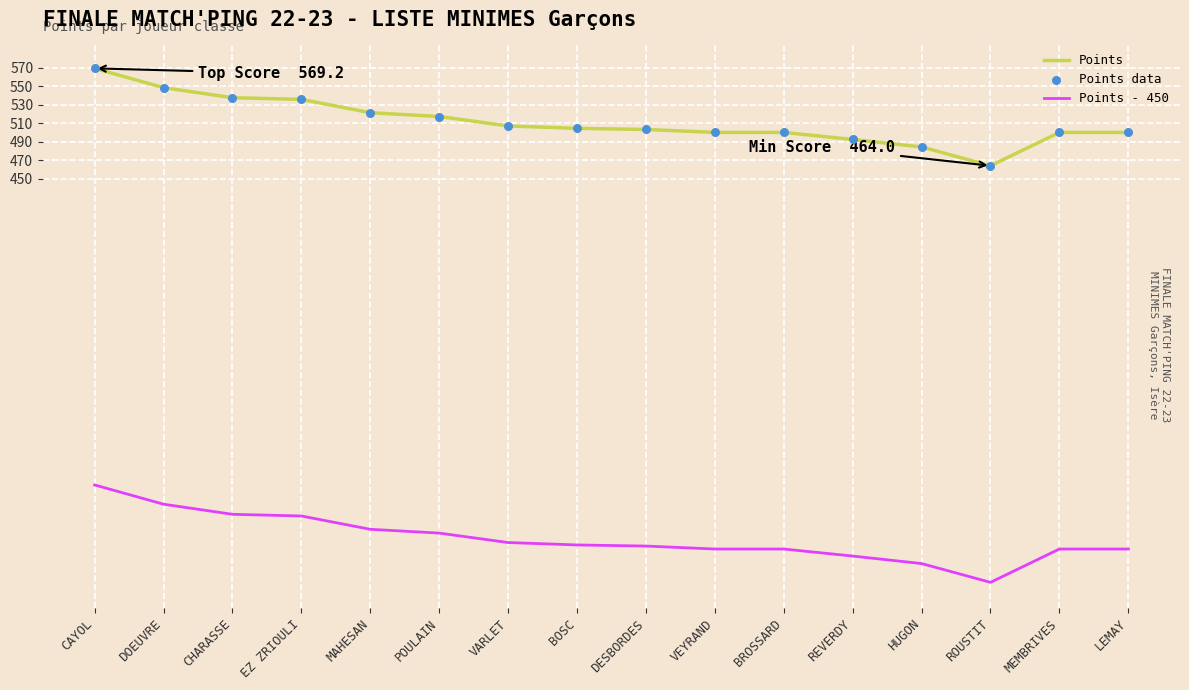

At which category is the sum across all series the highest?

CAYOL